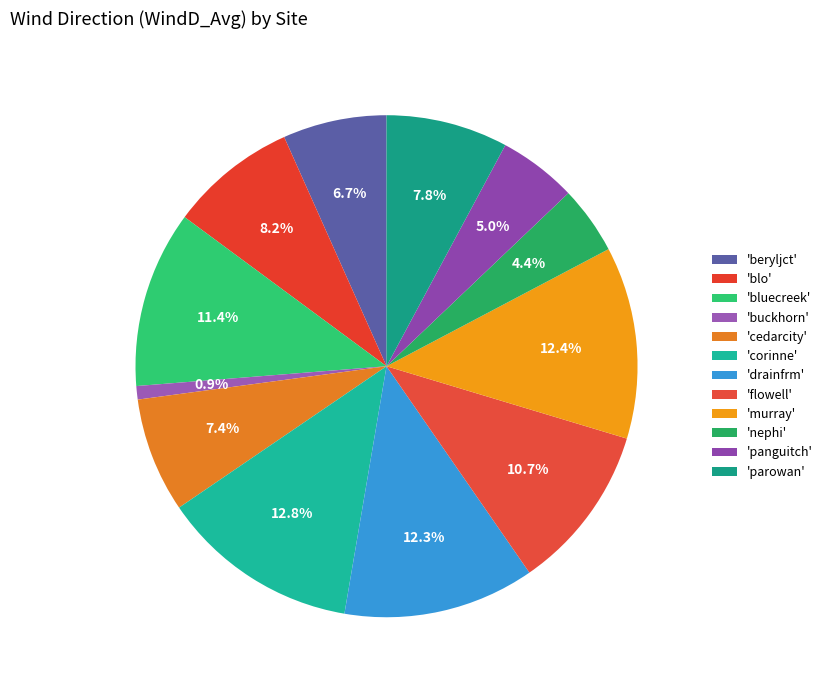

Count the number of slices in the pie.

12